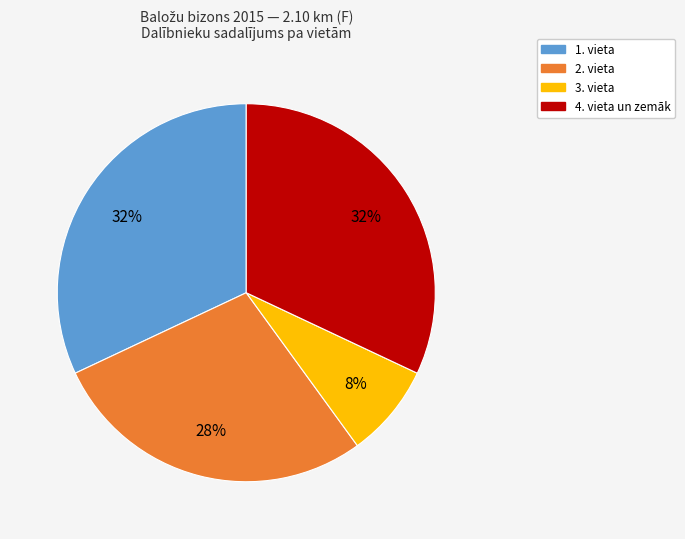

To the nearest percent, what is the difference between the largest and smallest slice percentages?

24%